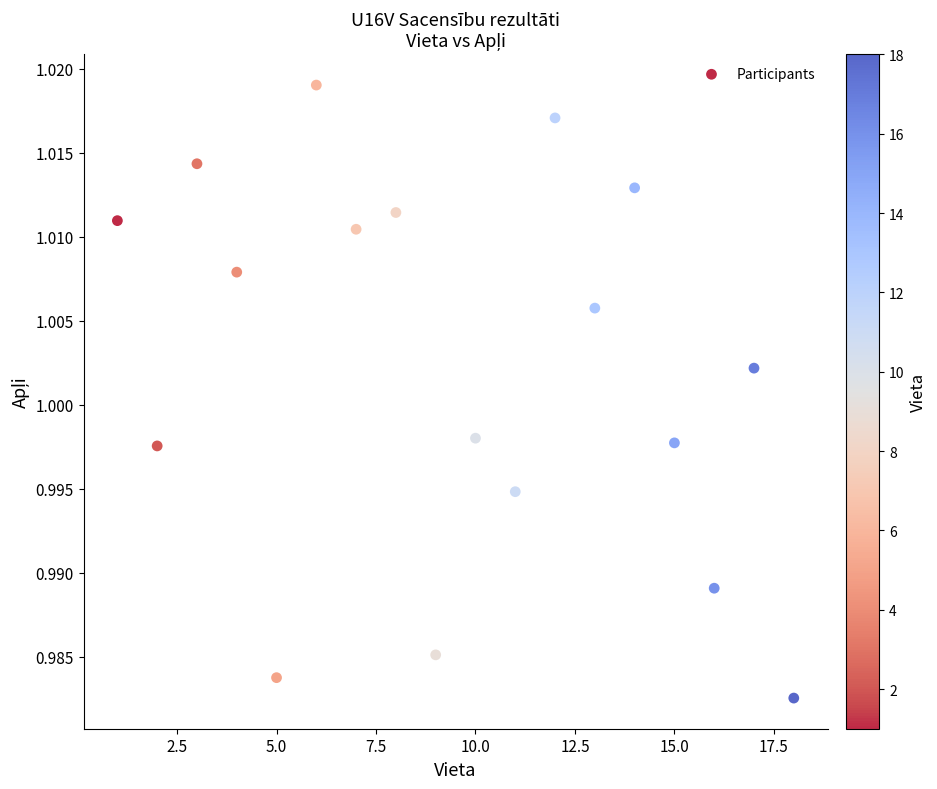

What is the range of X values (max minus min)?

17.0